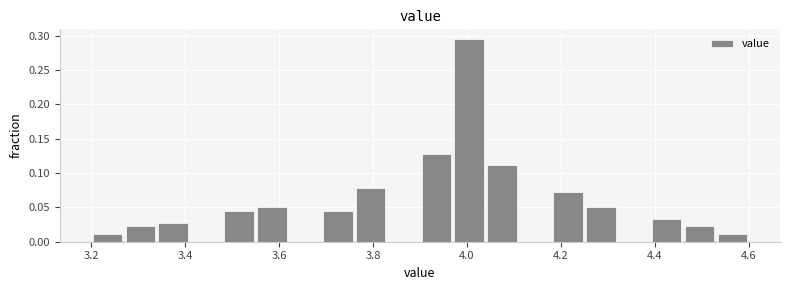

Read against the x-axis, roughly where is the centre of the tallest bar?

4.00